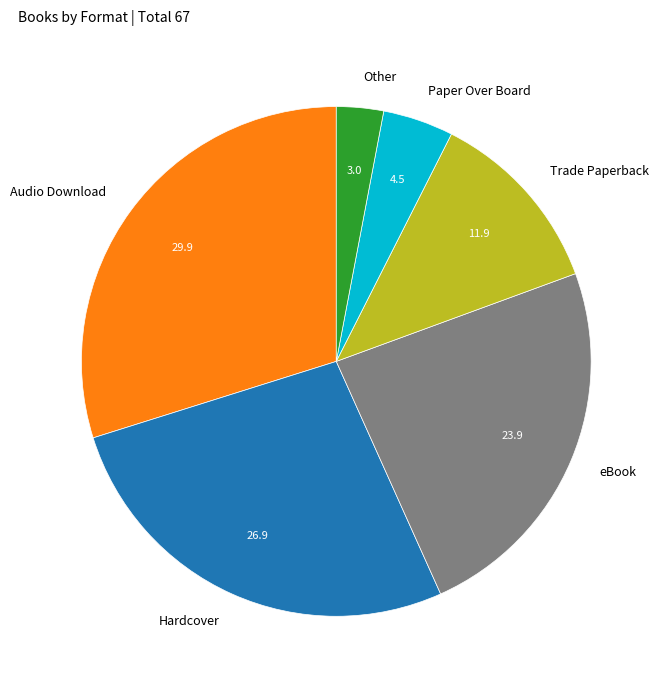

Between Audio Download and Paper Over Board, which is larger?

Audio Download